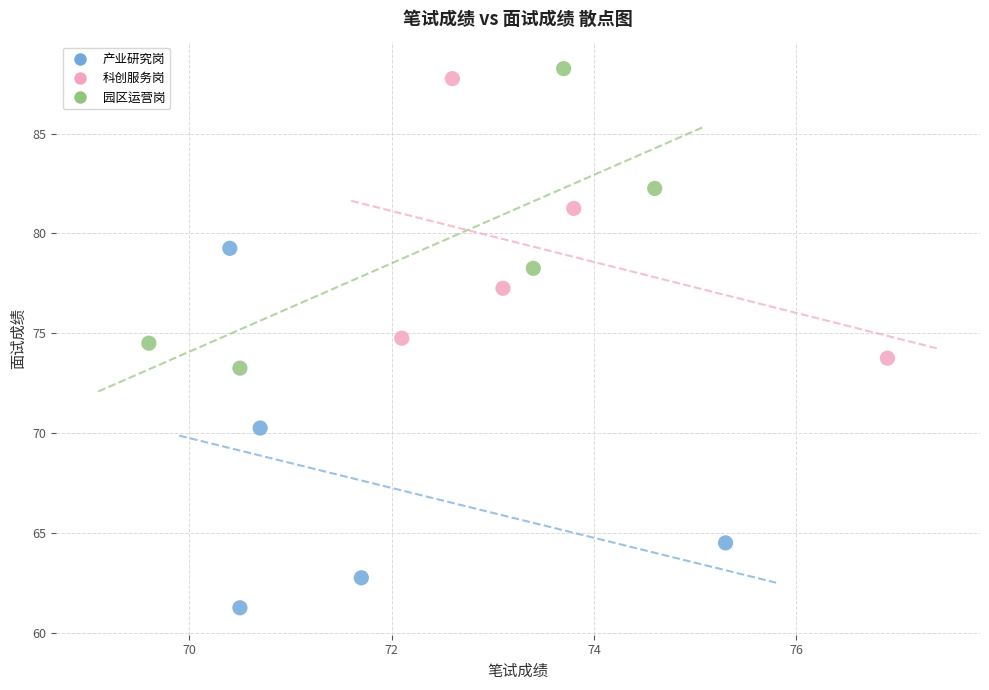

What are all the series names shown in the legend?

产业研究岗, 科创服务岗, 园区运营岗